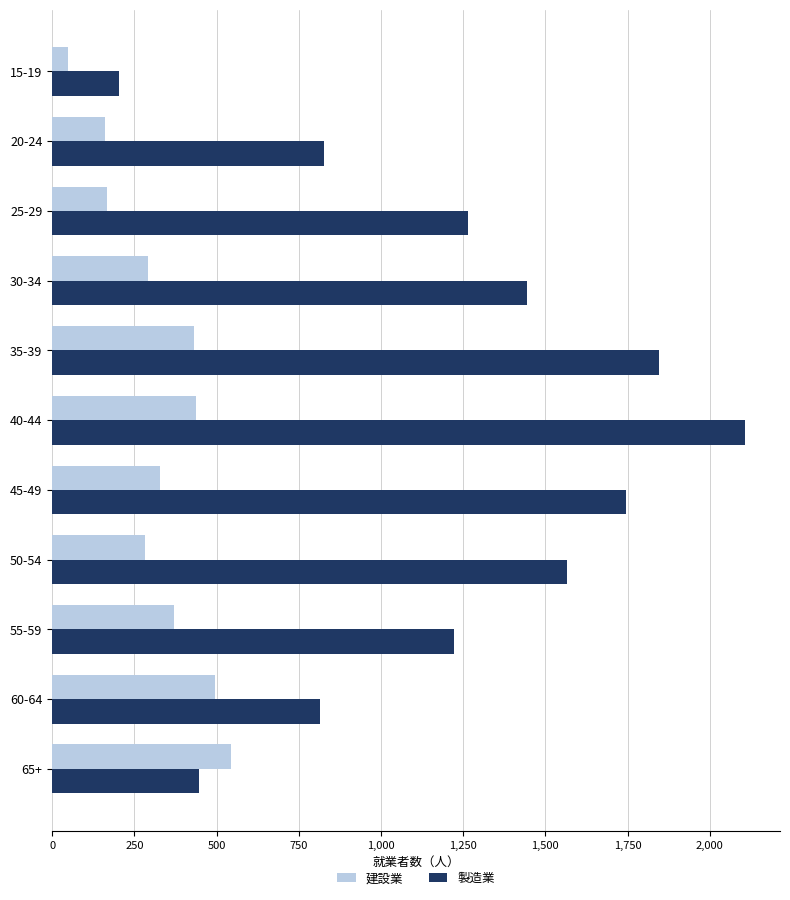

List the series in order of their peak value, highest first.

製造業, 建設業